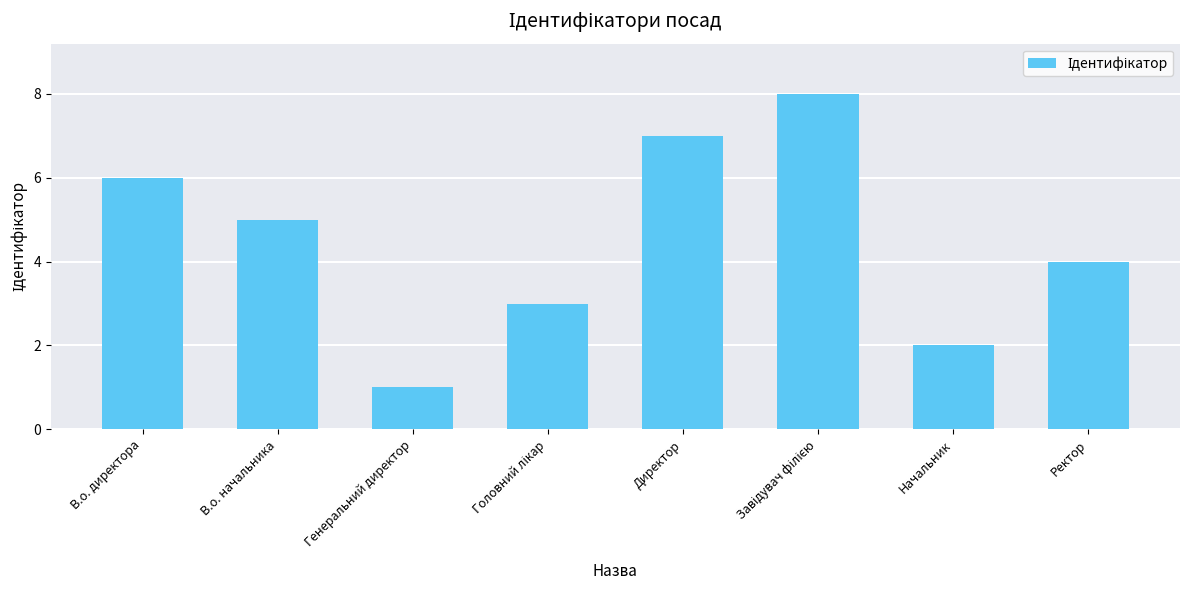

What is the label of the 7th bar from the right?

В.о. начальника